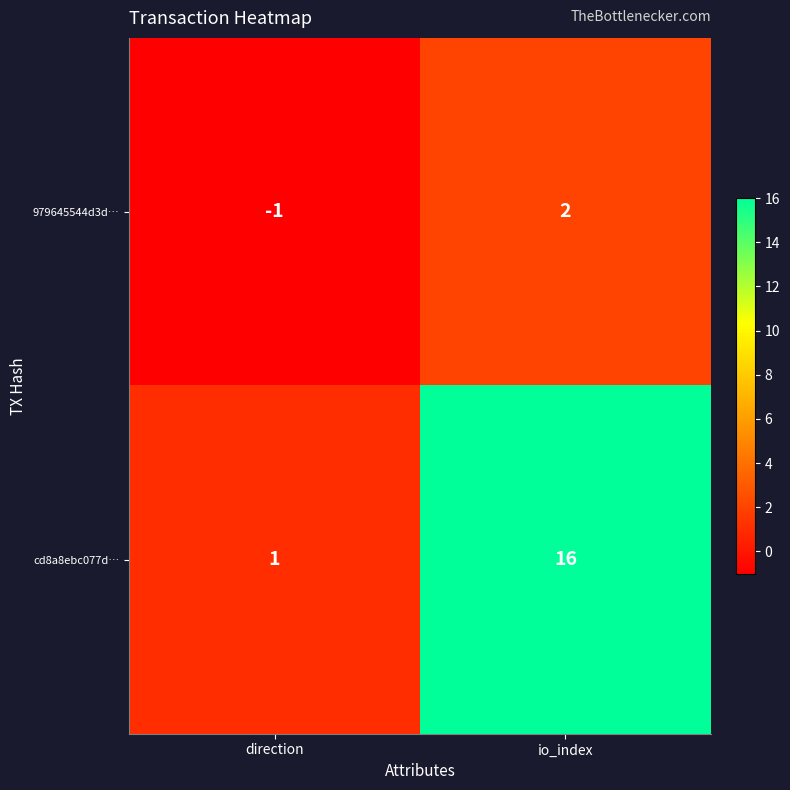

What is the sum of all cd8a8ebc077d… values?

17